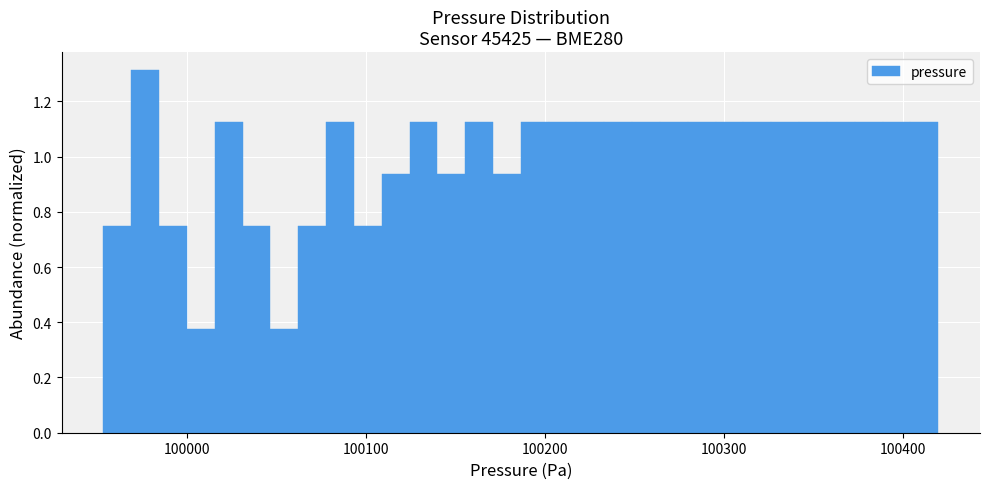

Around what value on the x-axis is the tallest bar? Give the approximate position of its centre, as read against the axis.

99980